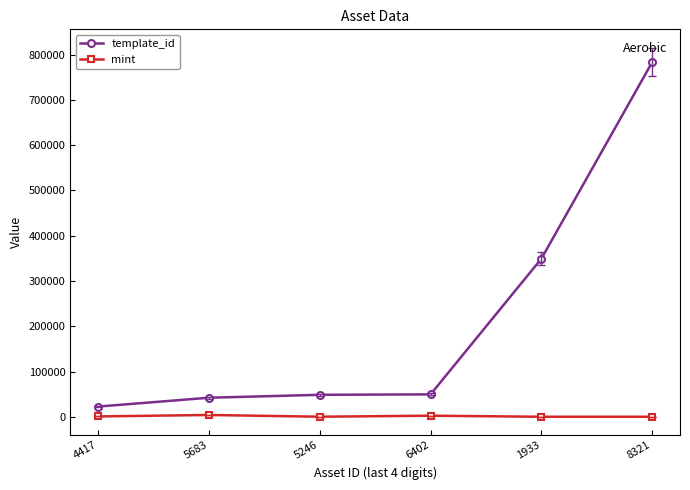

What is the label of the 2nd point from the left?

5683